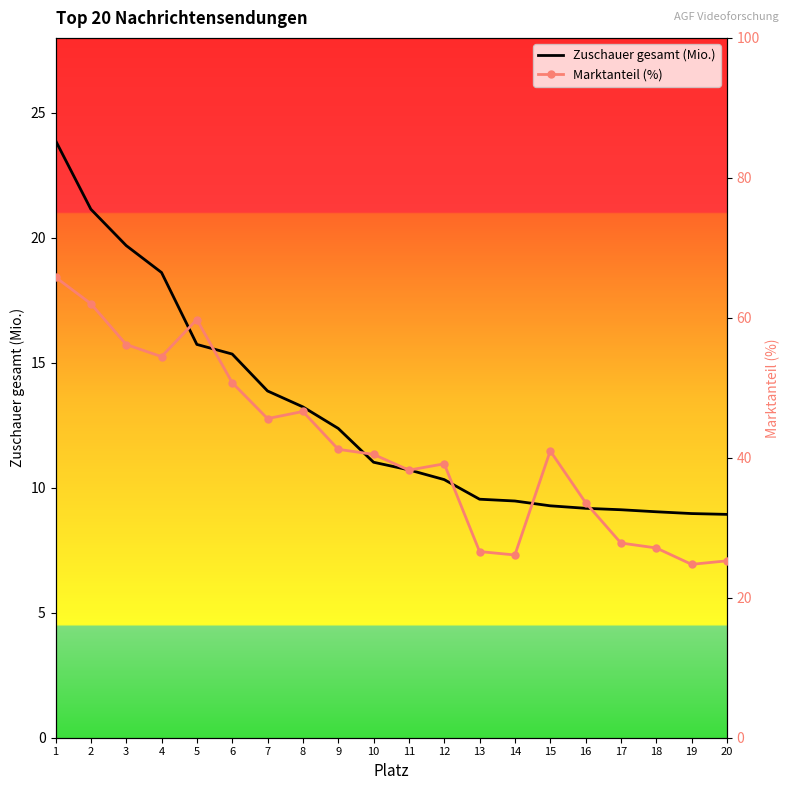

True or false: Marktanteil (%) and Zuschauer gesamt (Mio.) intersect in this chart.

False